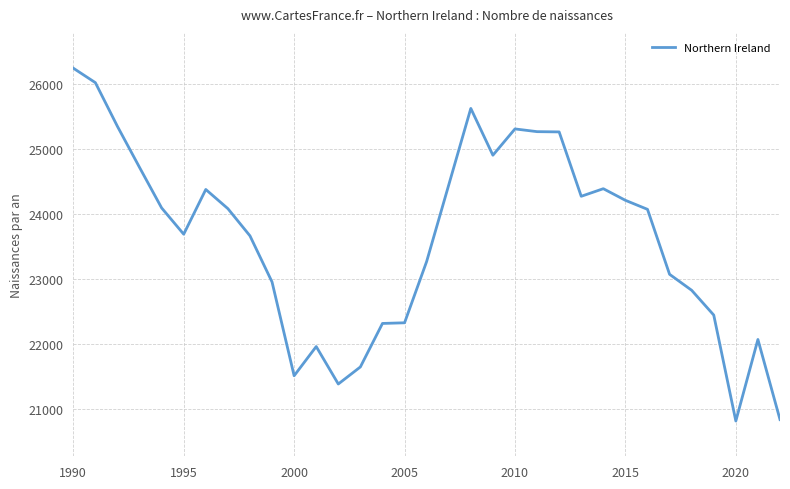

What is the smallest value displayed?

20815